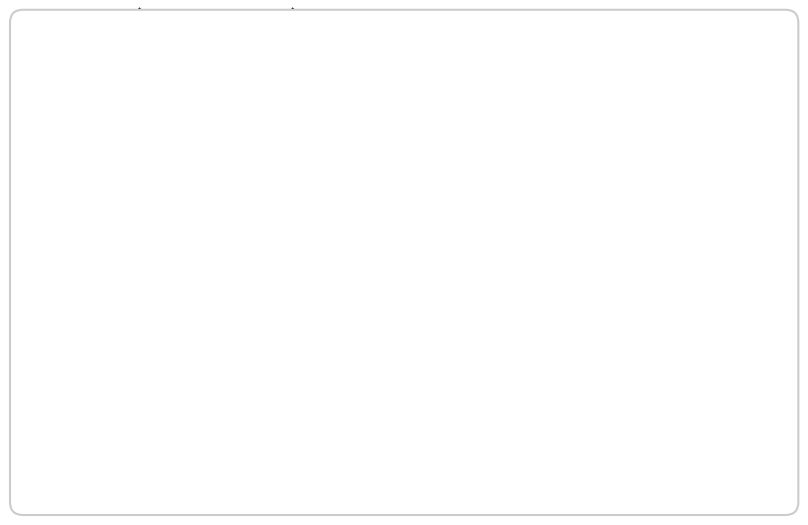

Is the sum of Grupo Operativo ENCINA-SMS: 40% and Grupo Operativo INNOVALMENDRO: 60% greater than half?

Yes